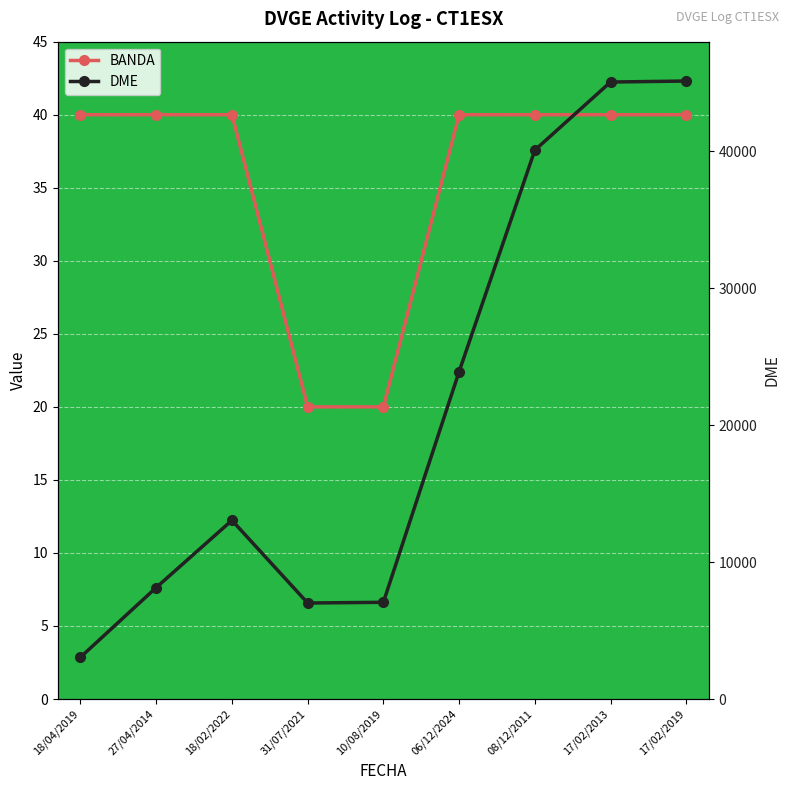

Reading left to right, extract all data points from this chart.

BANDA: 40	40	40	20	20	40	40	40	40
DME: 3054	8141	13047	7010	7063	23904	40077	45053	45125